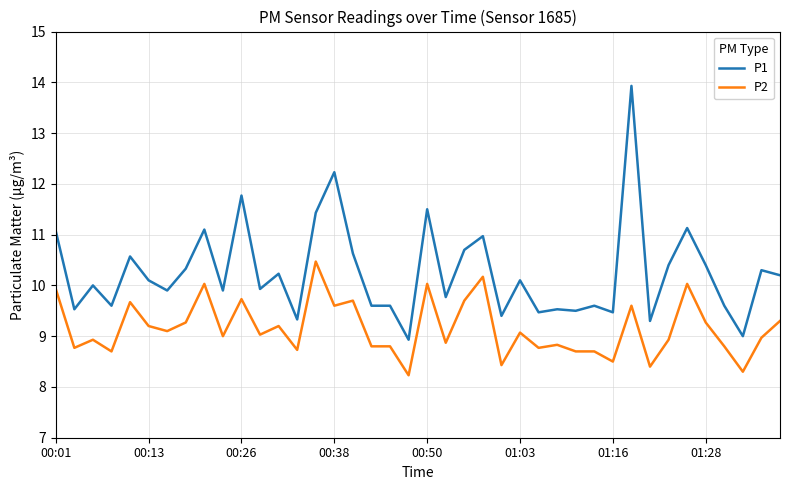

True or false: P1 and P2 intersect in this chart.

False